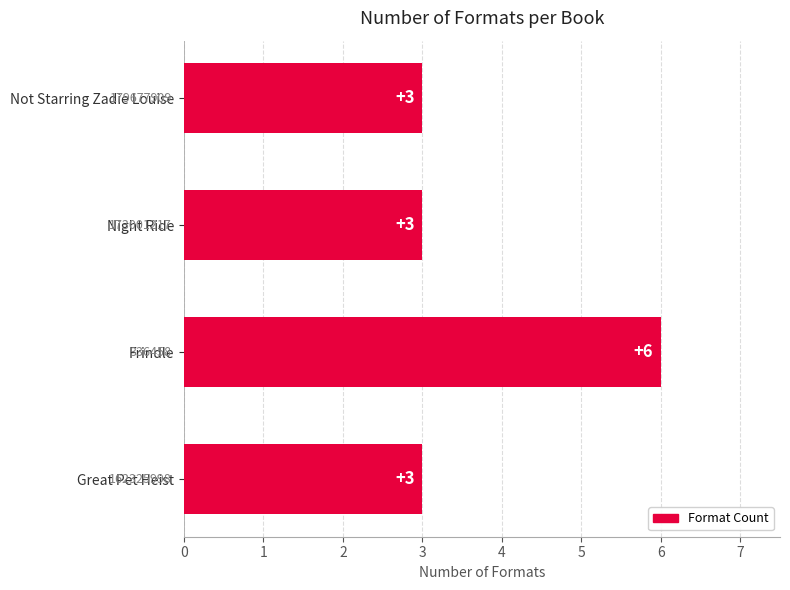

What is the approximate value at Frindle?

6